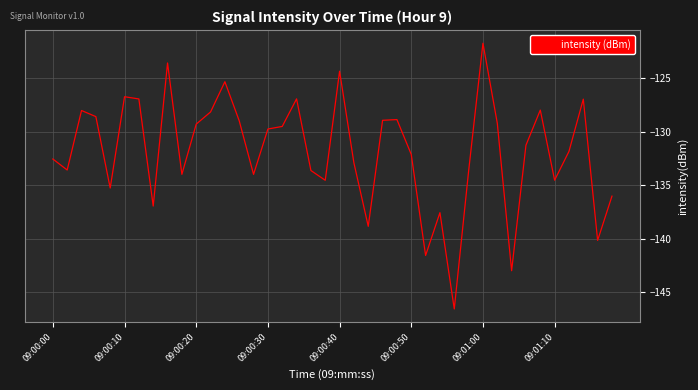

What is the difference between the maximum and minimum values?

24.8